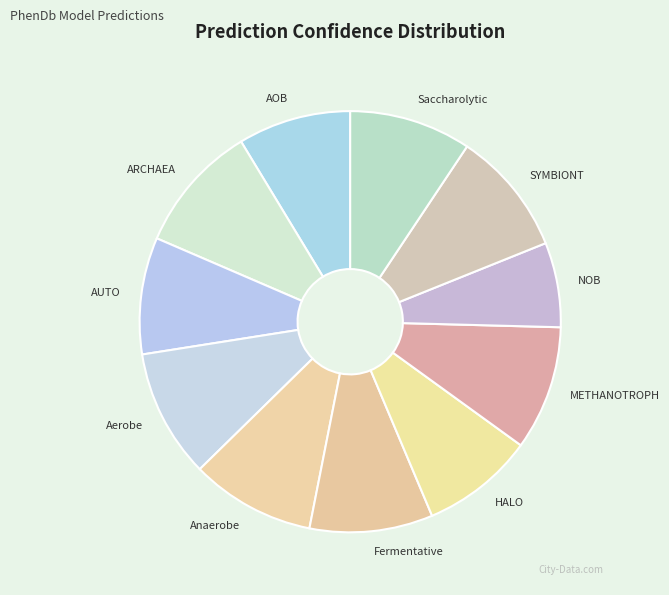

Which category has the smallest portion of the pie?

NOB